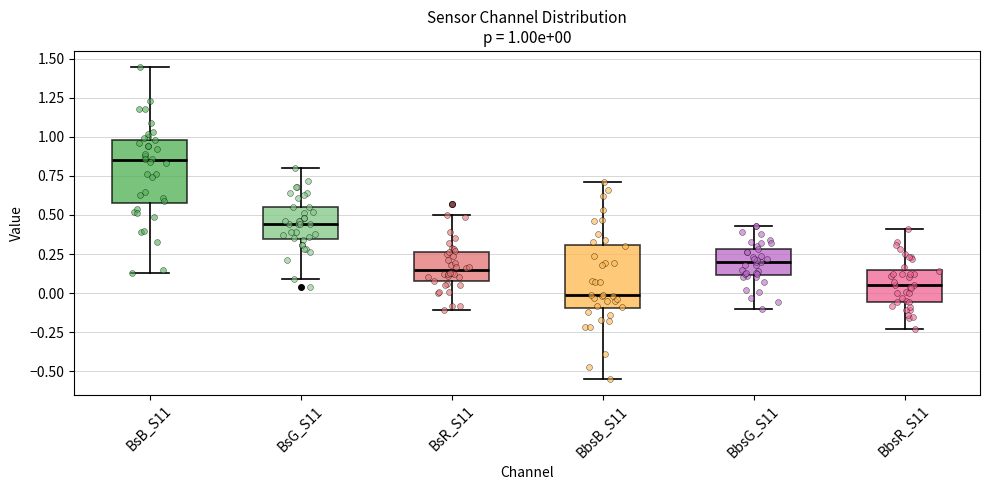

Which box has the highest median line?

BsB_S11